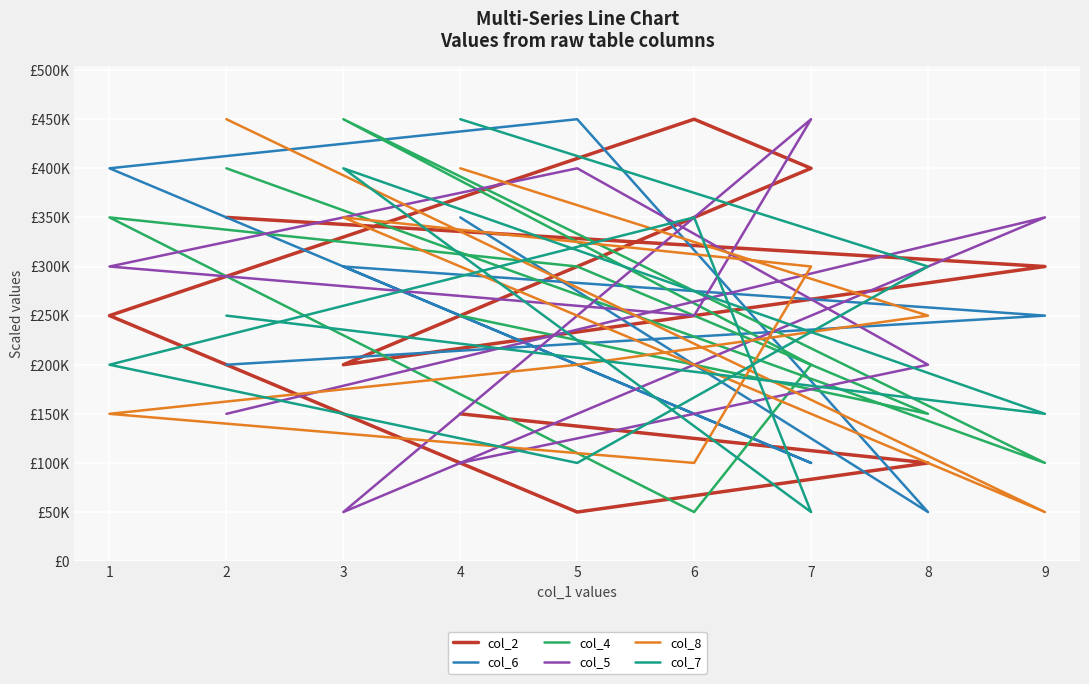

At which label does col_2 reach its peak?

6